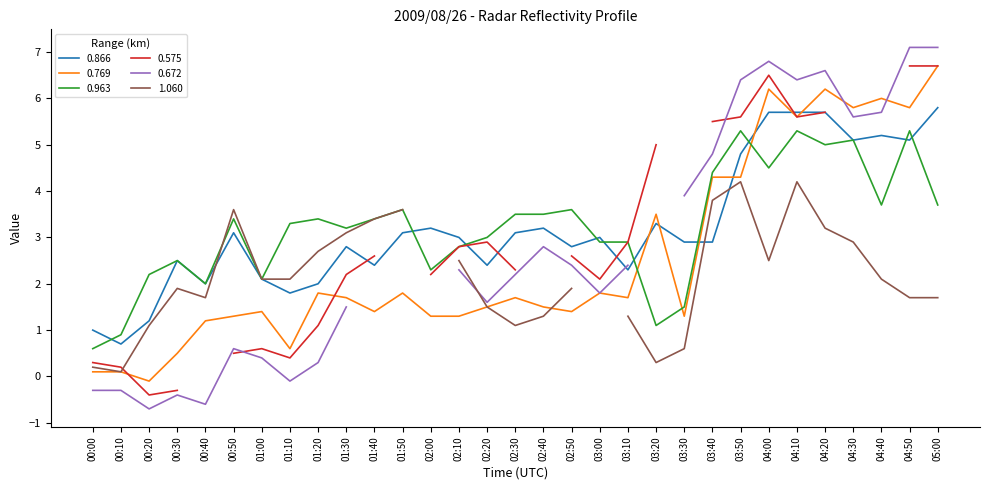

How many values in 0.769 are above zero?

30